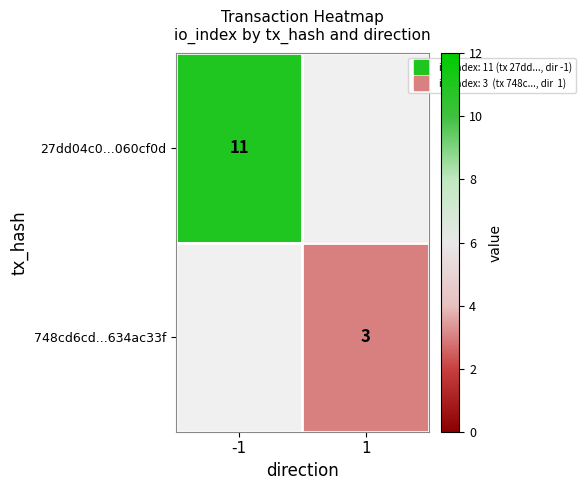

Is the value of 27dd04c0...060cf0d at 1 greater than the value of 748cd6cd...634ac33f at 1?

No